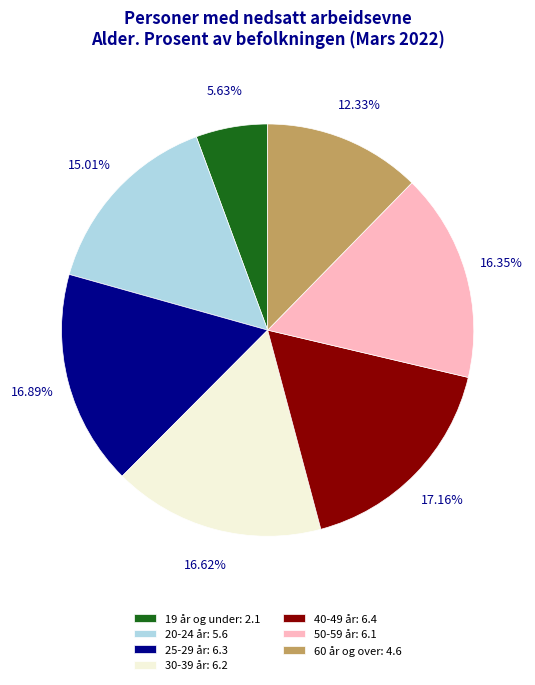

Is it true that 20-24 år is 21% of the pie?

False